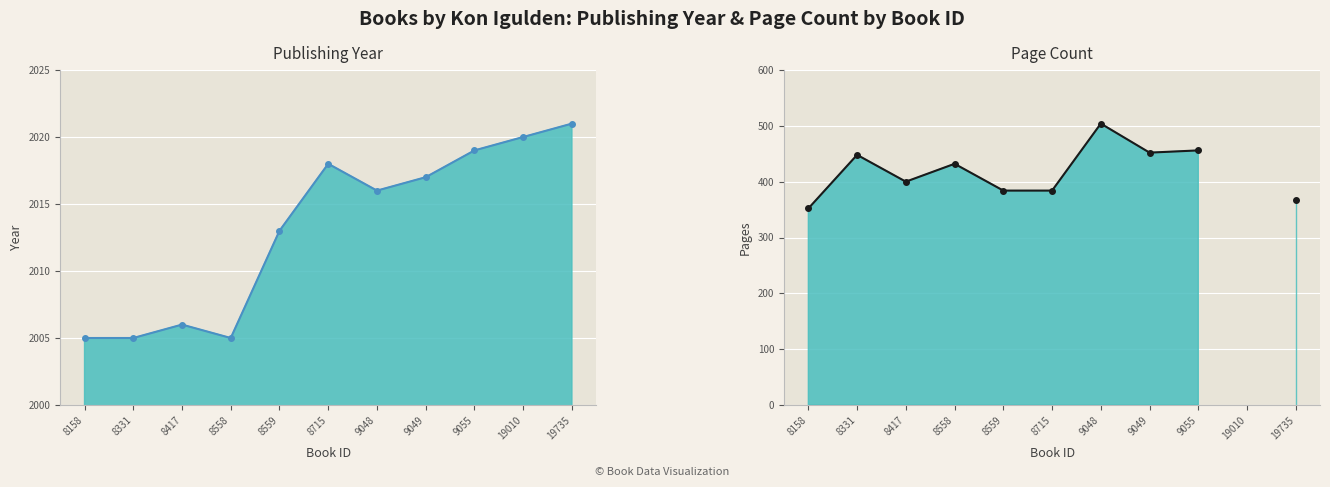

What is the sum of the publishingYear line values at 8331 and 9055?

4024.0